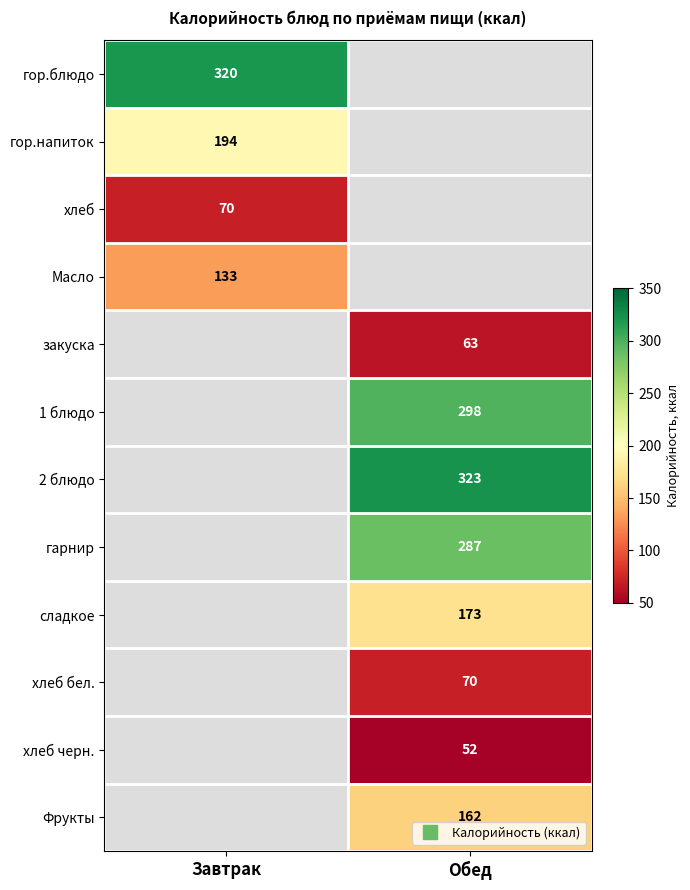

How many categories are shown in the chart?

2